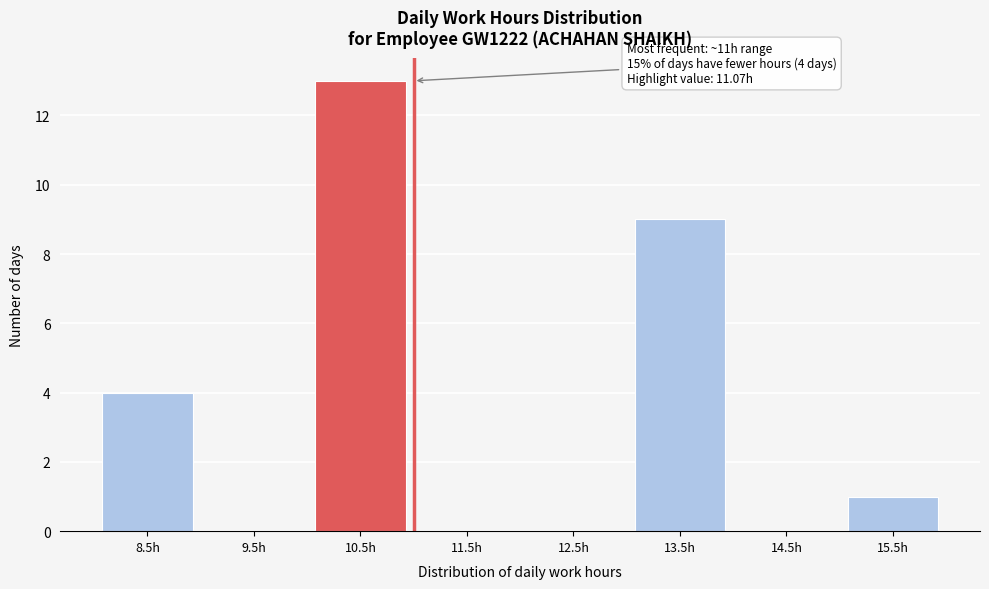

Reading right to left, what are all the values shown in this chart?

15.5h=1	14.5h=0	13.5h=9	12.5h=0	11.5h=0	10.5h=13	9.5h=0	8.5h=4